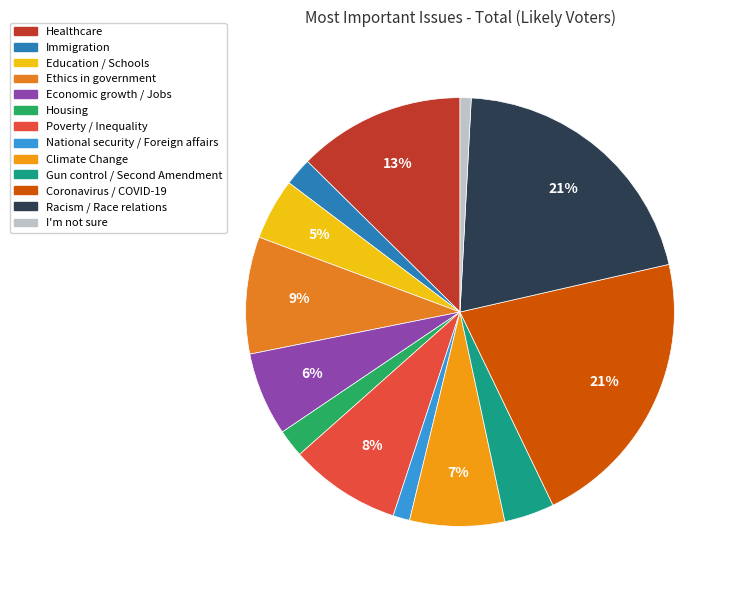

Which category has the smallest portion of the pie?

I'm not sure